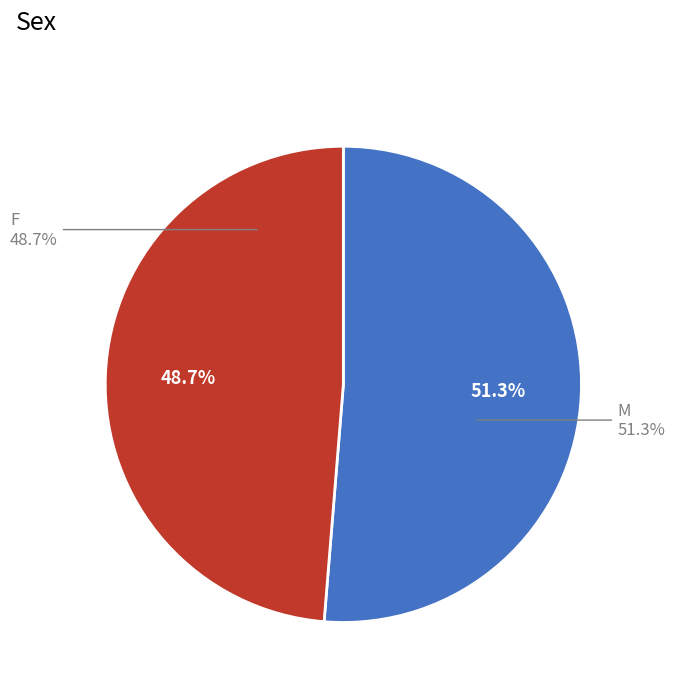

To the nearest percent, what percentage of the pie is 男?

51%